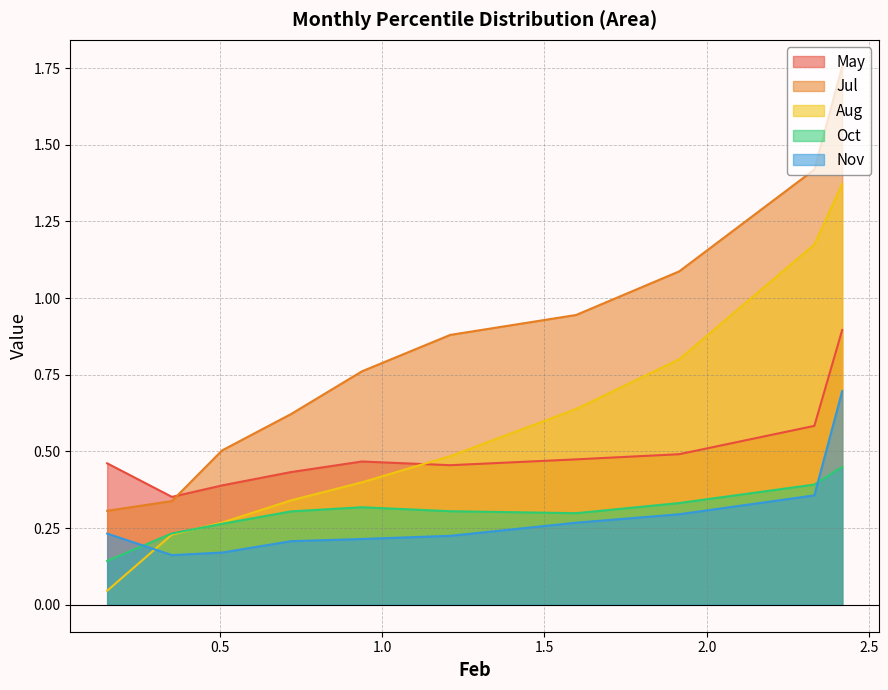

What is the highest value of the Jul series?

1.8